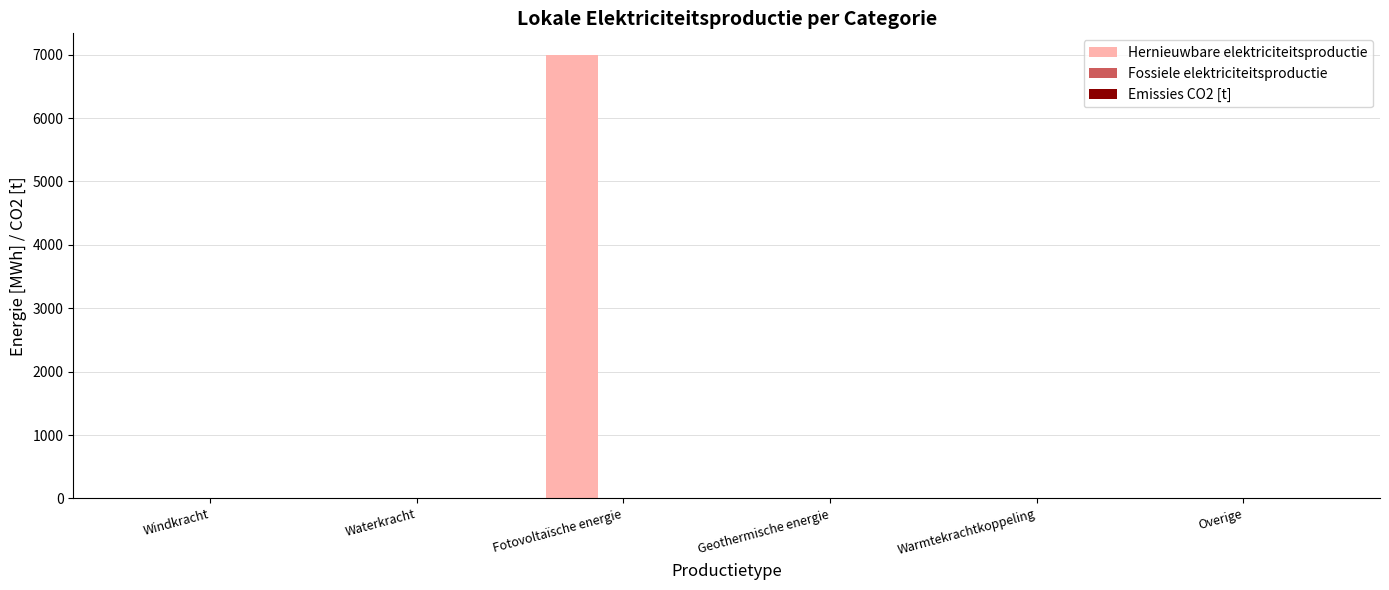

Is it true that the value at Waterkracht is -3746.0?

False